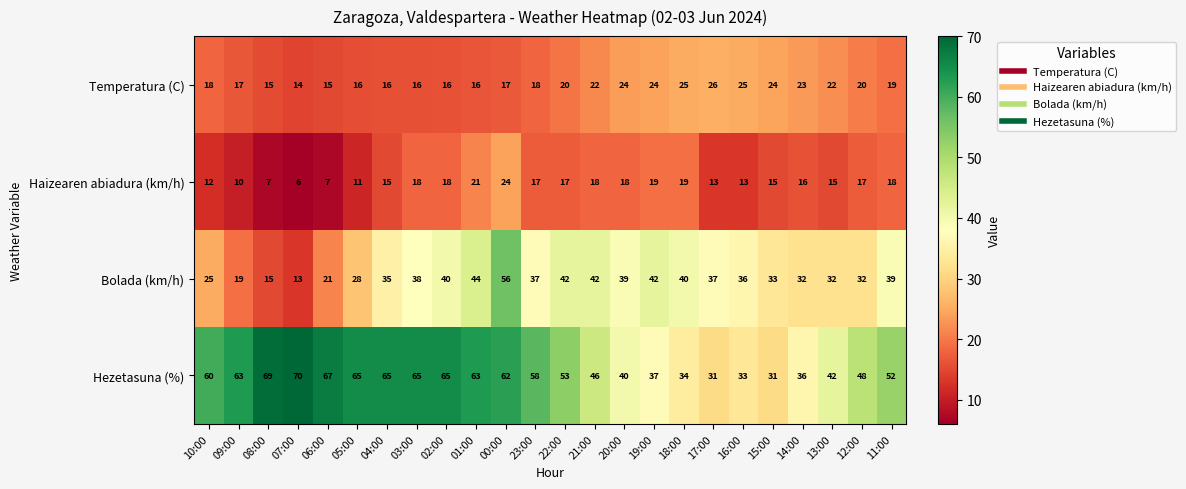

At 00:00, list the series in order from smallest to largest.

Temperatura (C), Haizearen abiadura (km/h), Bolada (km/h), Hezetasuna (%)